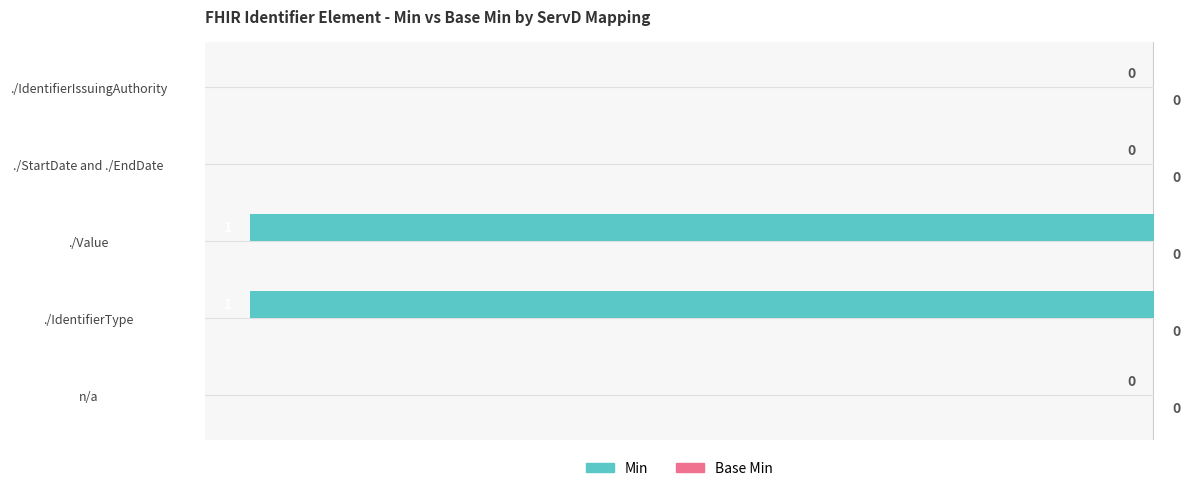

The chart shows a value of -1 at ./IdentifierType. True or false?

True